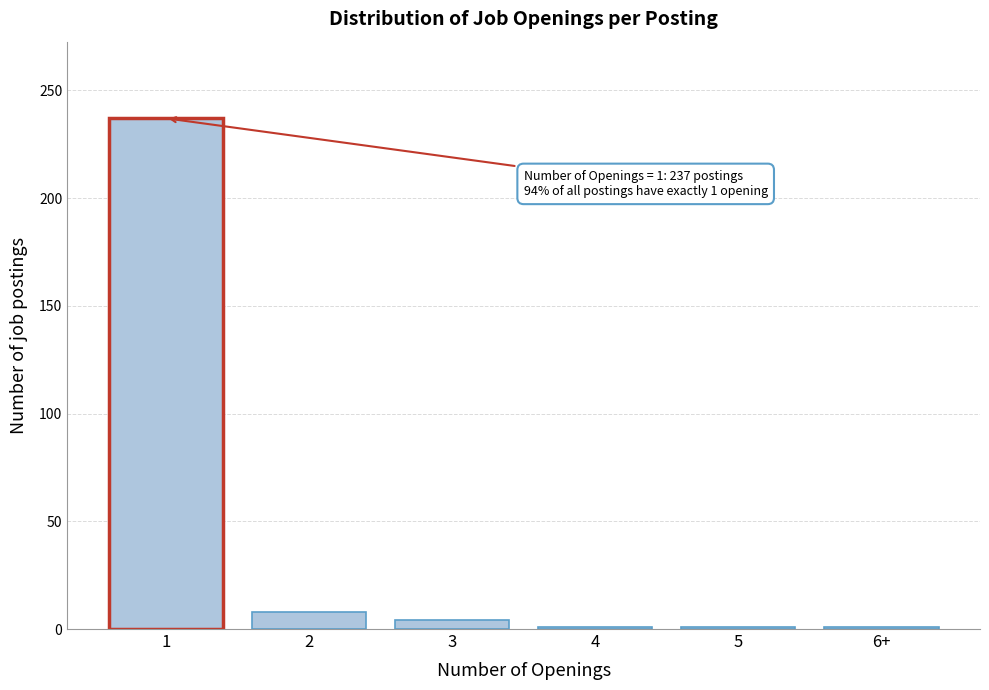

Reading left to right, extract all data points from this chart.

1=237	2=8	3=4	4=1	5=1	6+=1